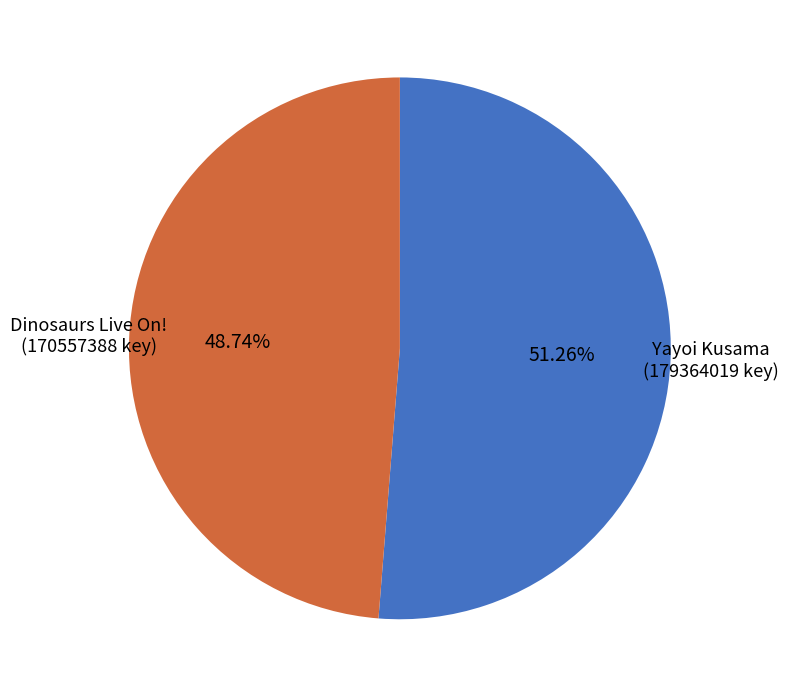

Does any single category account for the majority?

Yes